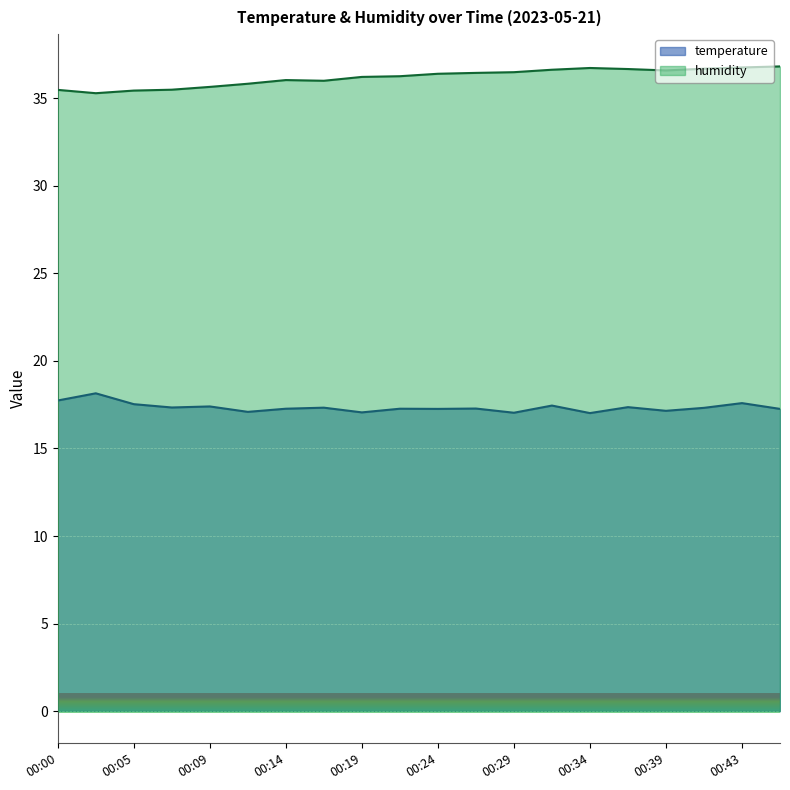

The value of humidity at 00:36 is 36.7. True or false?

True